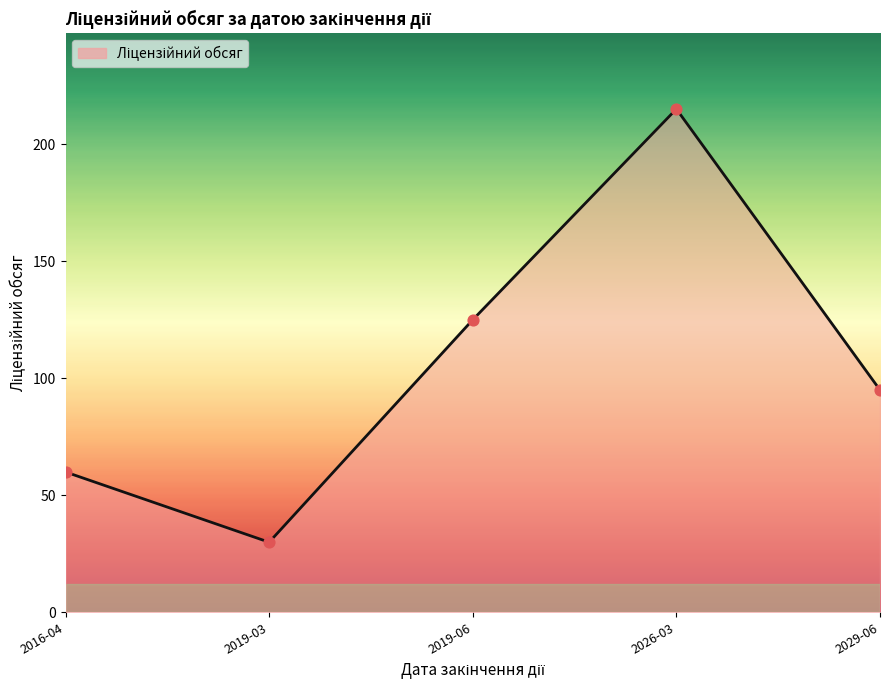

What is the ratio of the value at 2016-04 to the value at 2026-03?

0.3